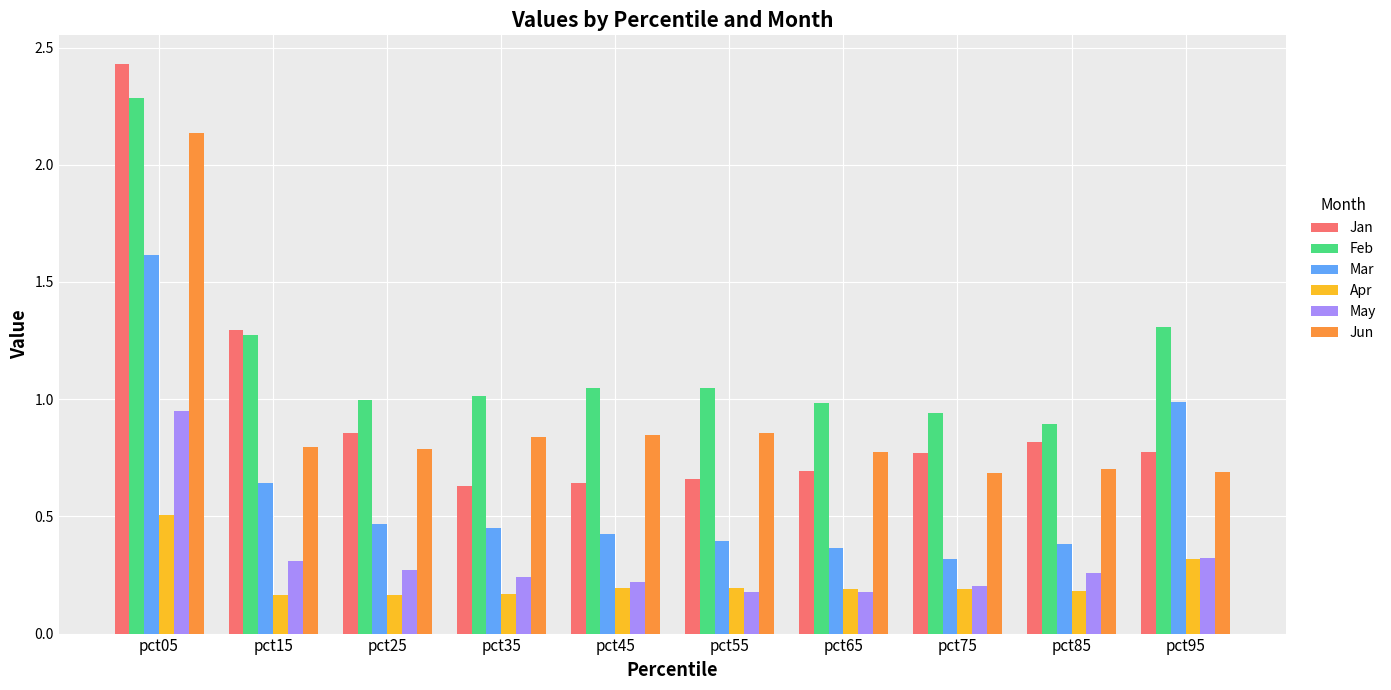

What is the difference between the Jan values at pct95 and pct05?

1.7